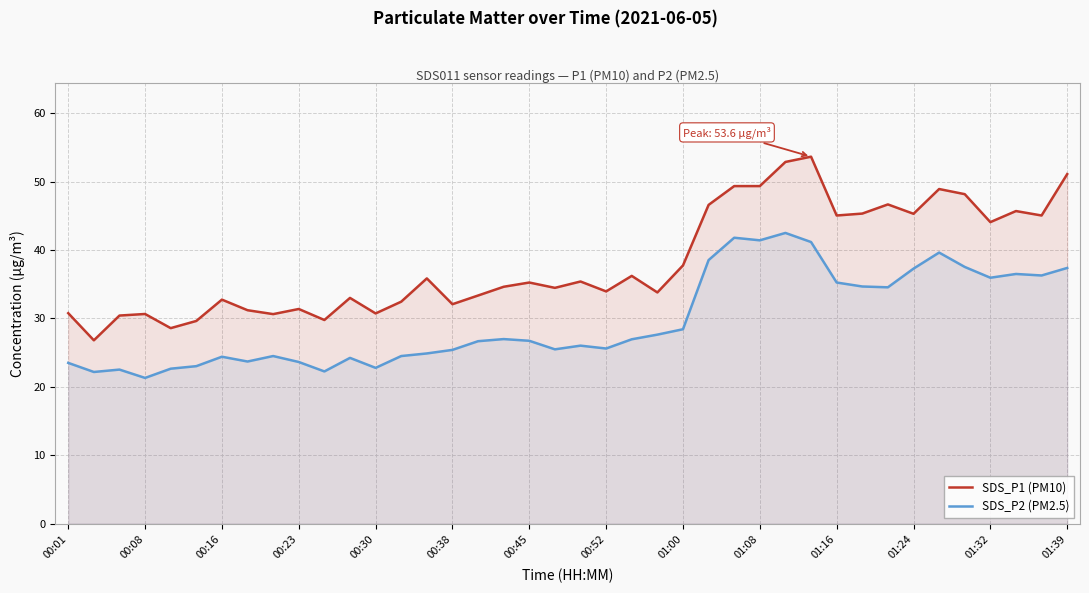

Does the chart have visible grid lines?

Yes